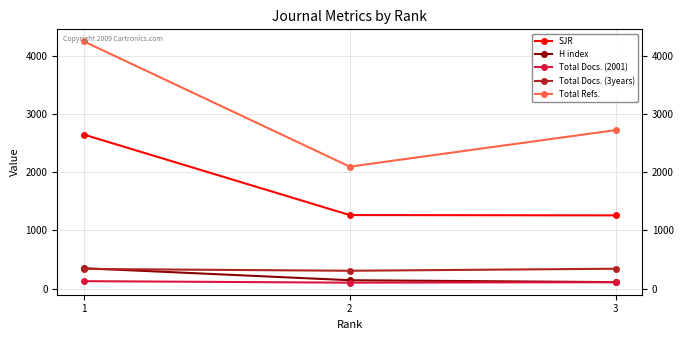

Is the value of H index at 3 greater than the value of Total Docs. (3years) at 1?

No